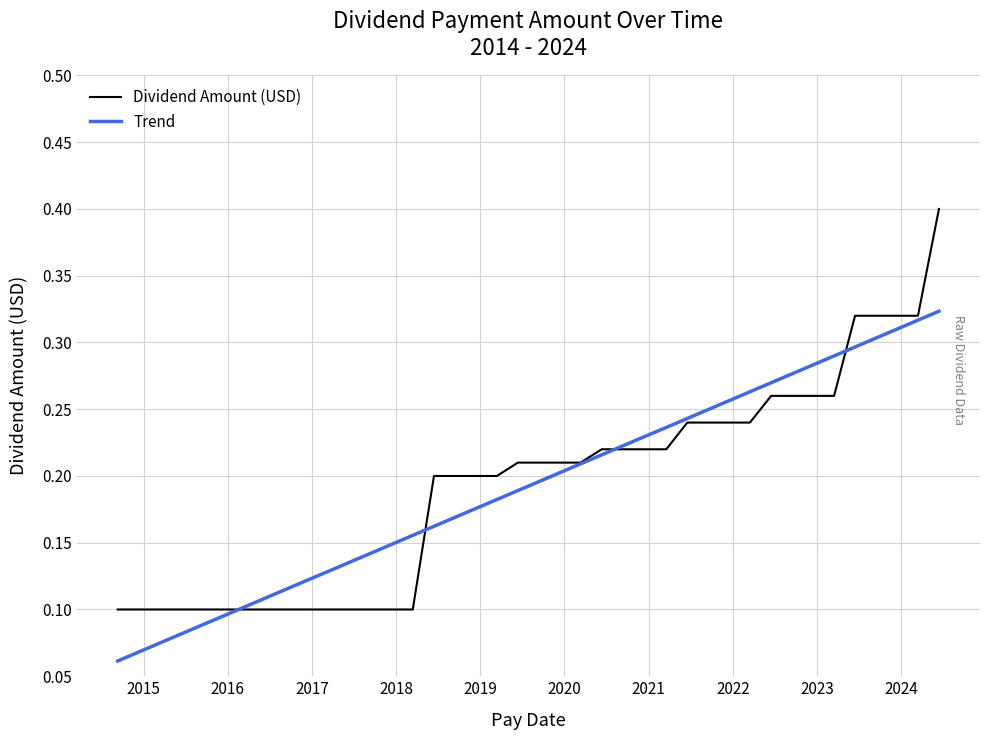

What is the greatest value displayed?

0.4